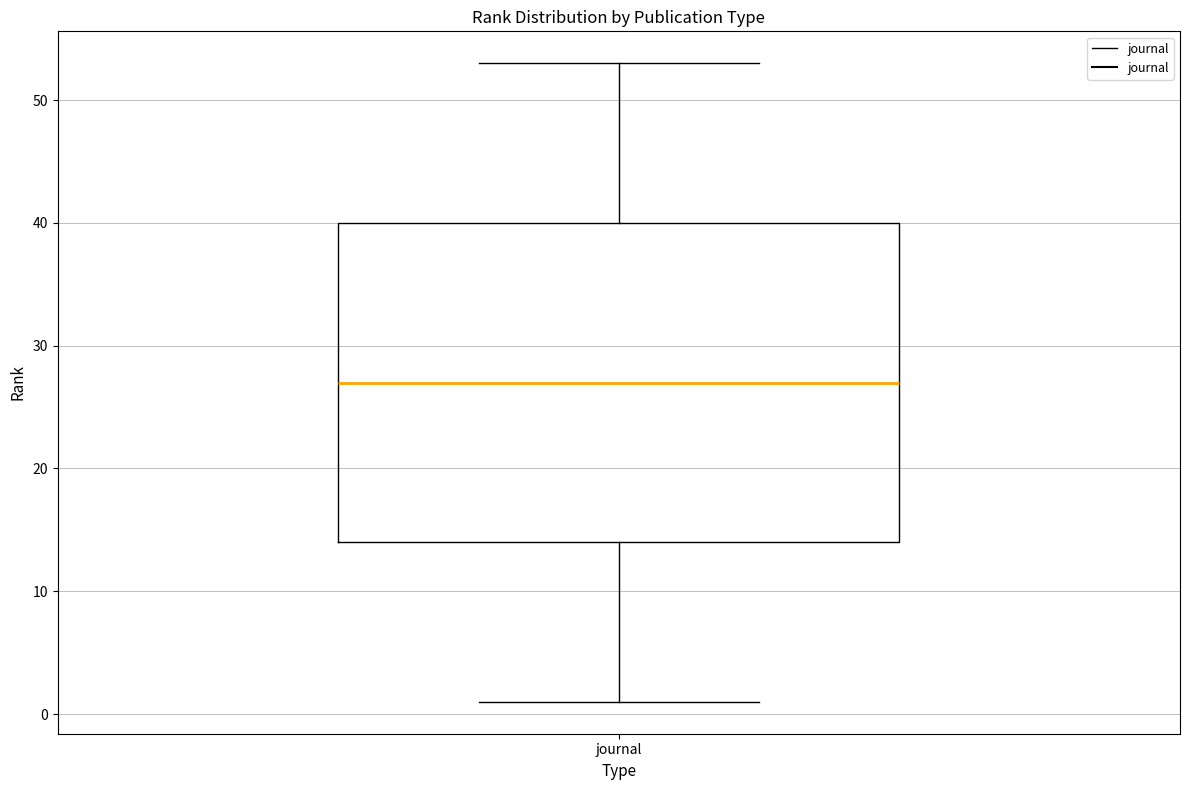

Where does the median line of the box for journal sit on the y-axis? The values are not printed on the chart, so give them approximately, as read against the axis.

27